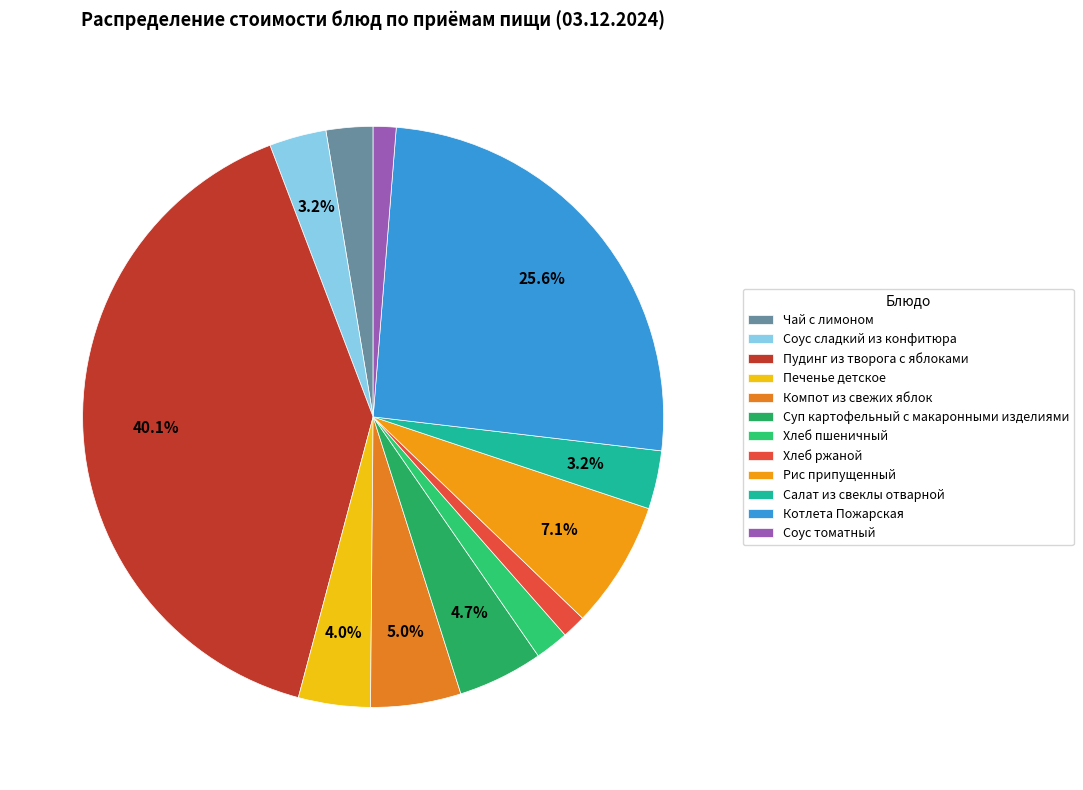

The Пудинг из творога с яблоками slice represents 30% of the pie. True or false?

False